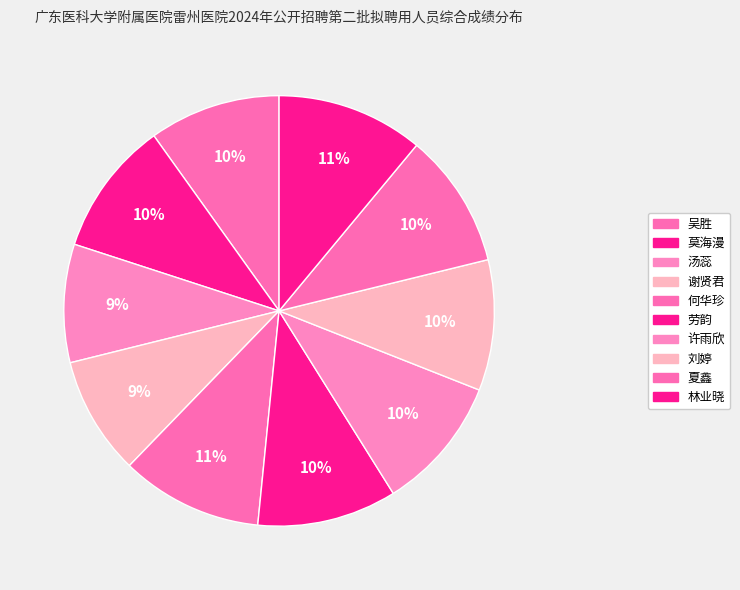

How many segments does this pie chart have?

10